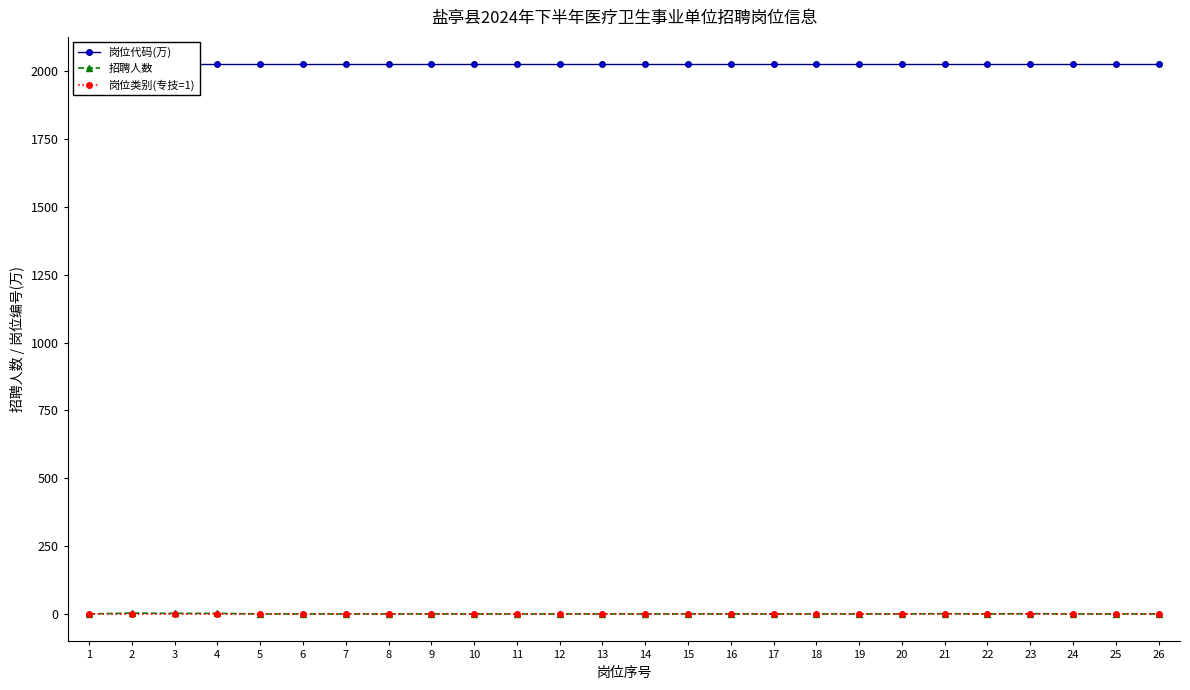

Between 19 and 21, which is larger?

21